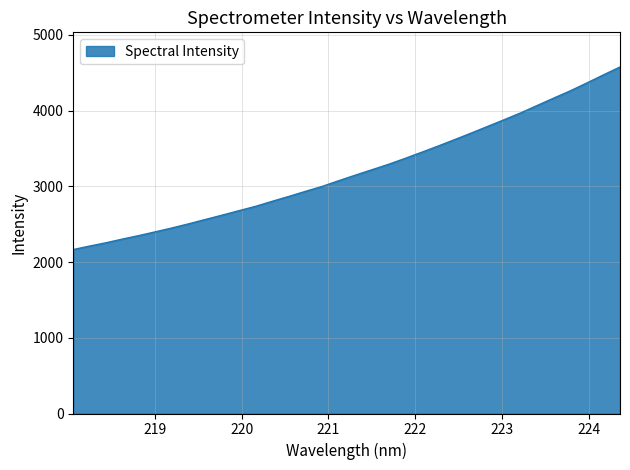

What is the minimum value shown in the chart?

2165.1